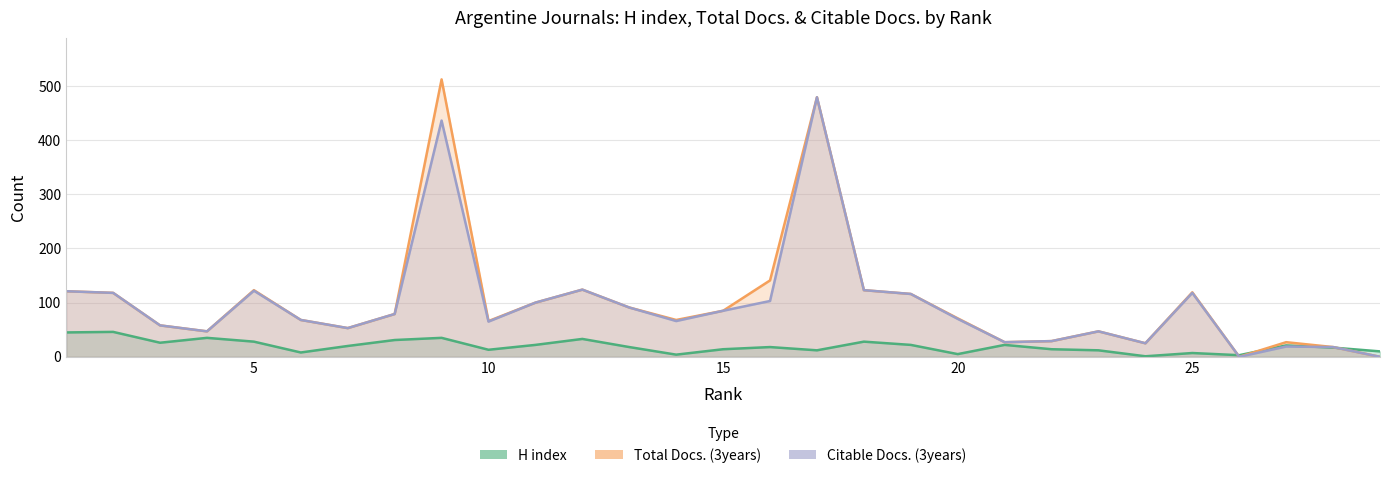

What is the value of the H index point at the 14th from the left?

4